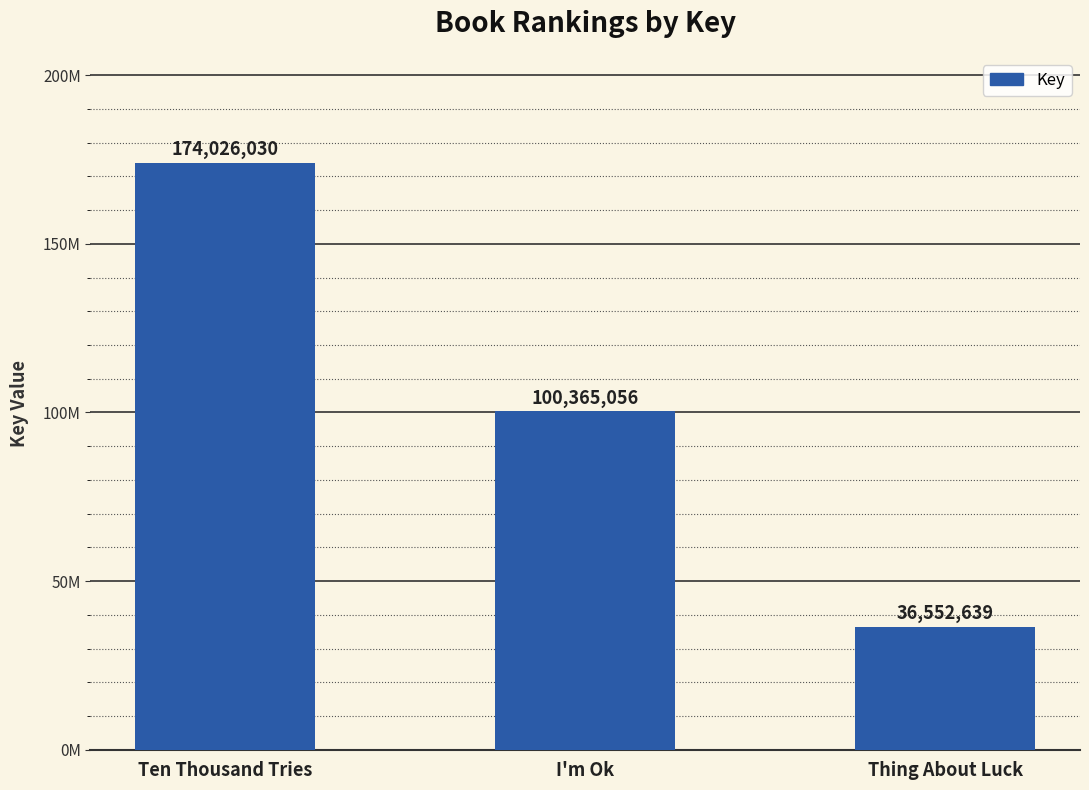

What is the maximum value shown in the chart?

174026030